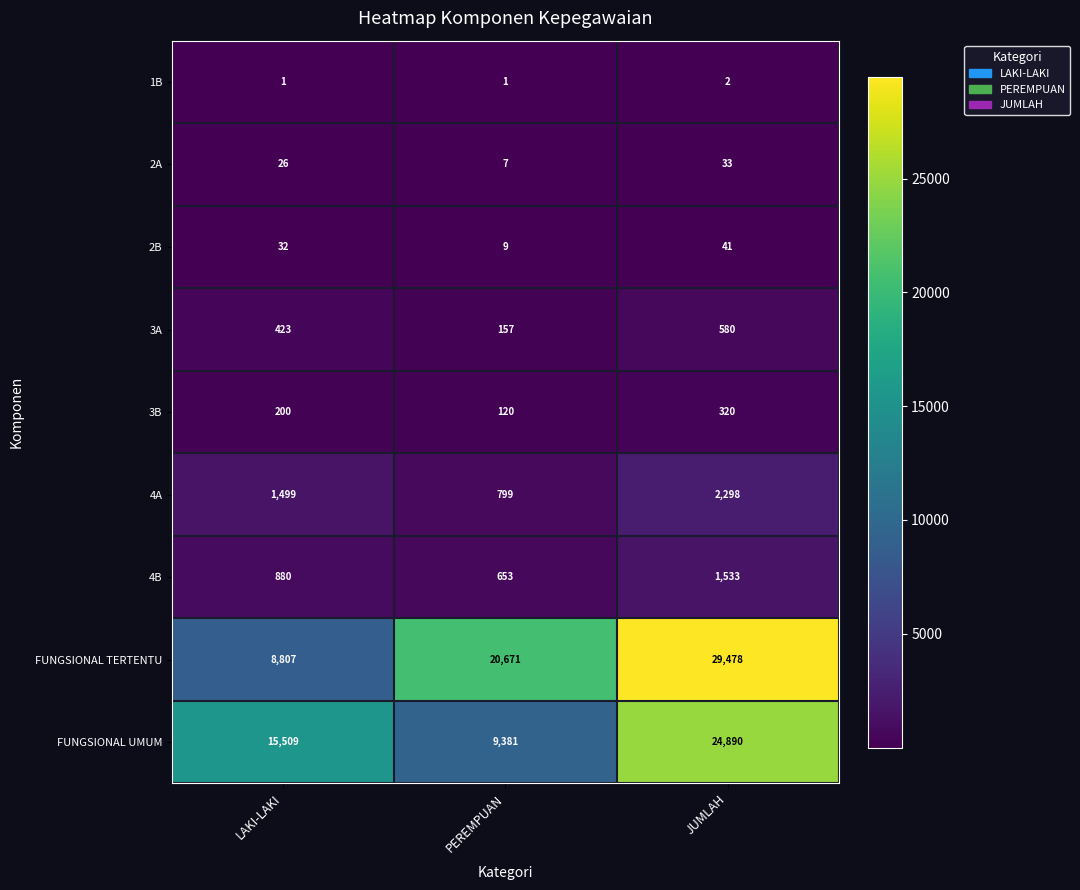

At which category is the sum across all series the highest?

JUMLAH